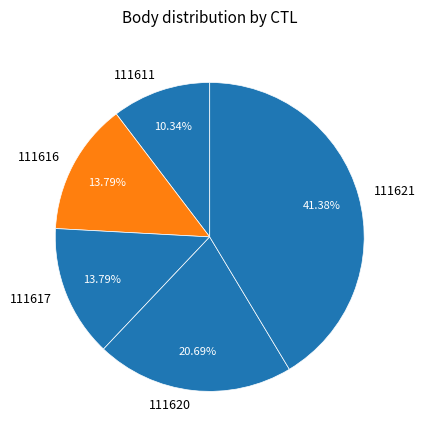

Combined, what portion of the pie is 111621 and 111617?

55.2%